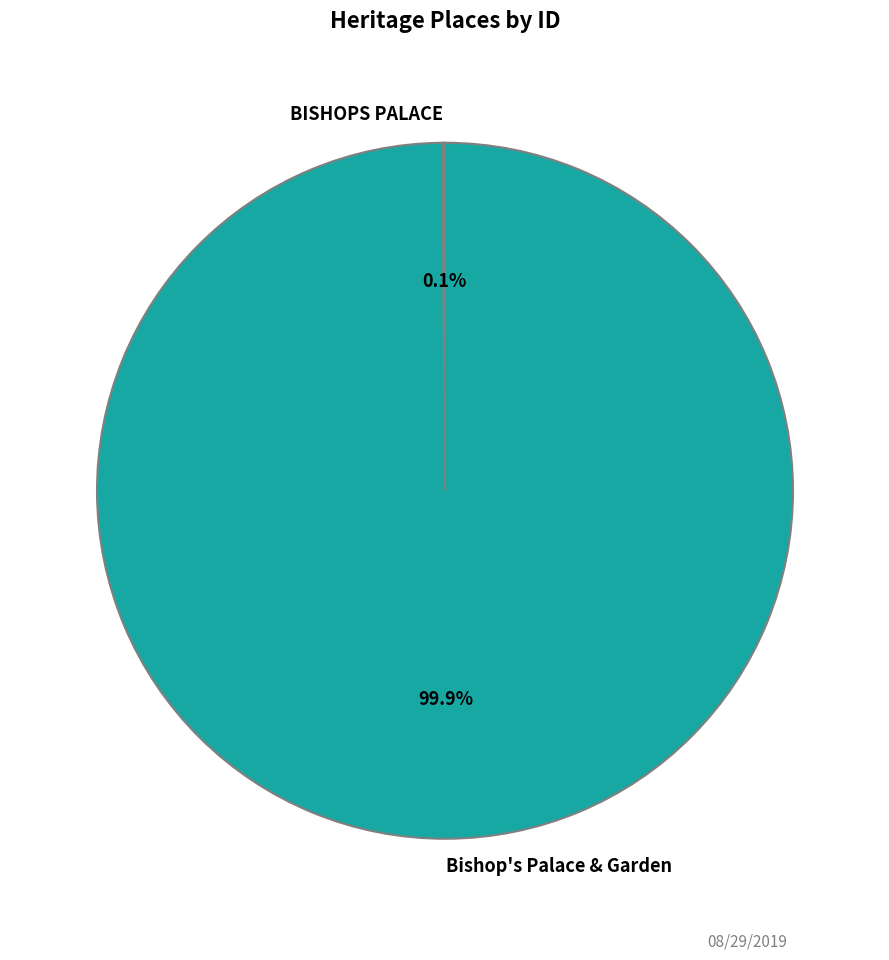

Does Bishop's Palace & Garden represent more than half of the total?

Yes